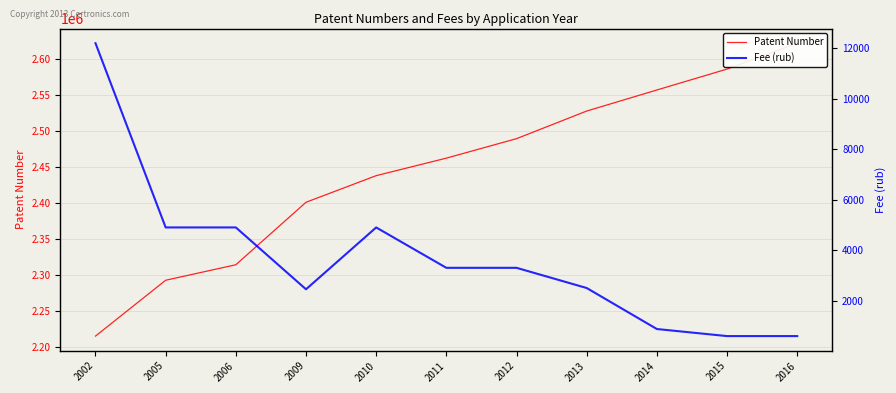

Reading left to right, transcribe all the data shown in this chart.

Patent Number: 2002=2215061	2005=2292531	2006=2314034	2009=2400705	2010=2437617	2011=2461922	2012=2488941	2013=2527257	2014=2556462	2015=2585479	2016=2621365
Fee (rub): 2002=12200	2005=4900	2006=4900	2009=2450	2010=4900	2011=3300	2012=3300	2013=2500	2014=875	2015=595	2016=595